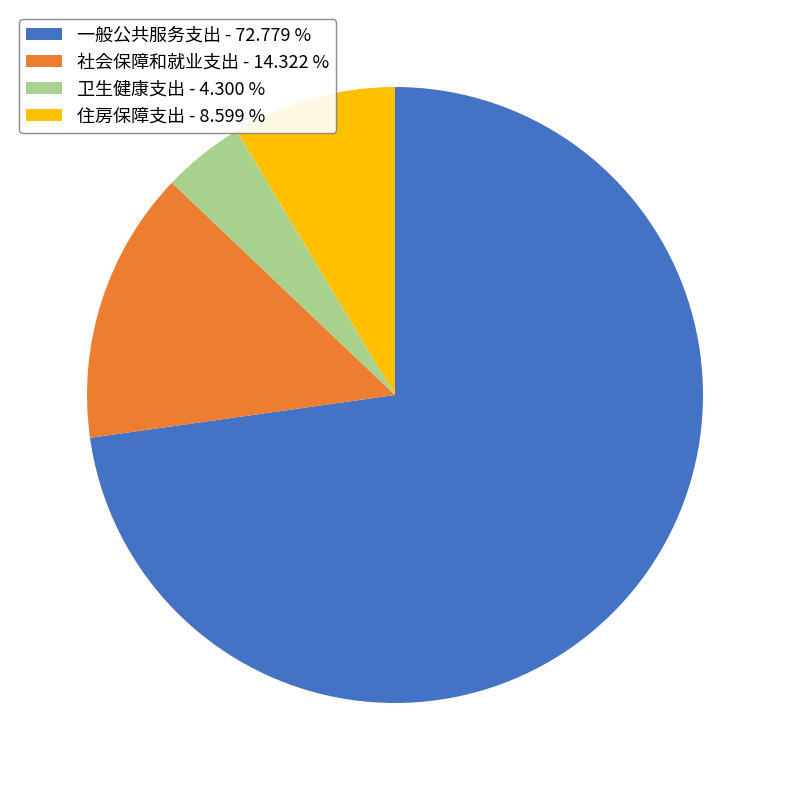

How many segments does this pie chart have?

4